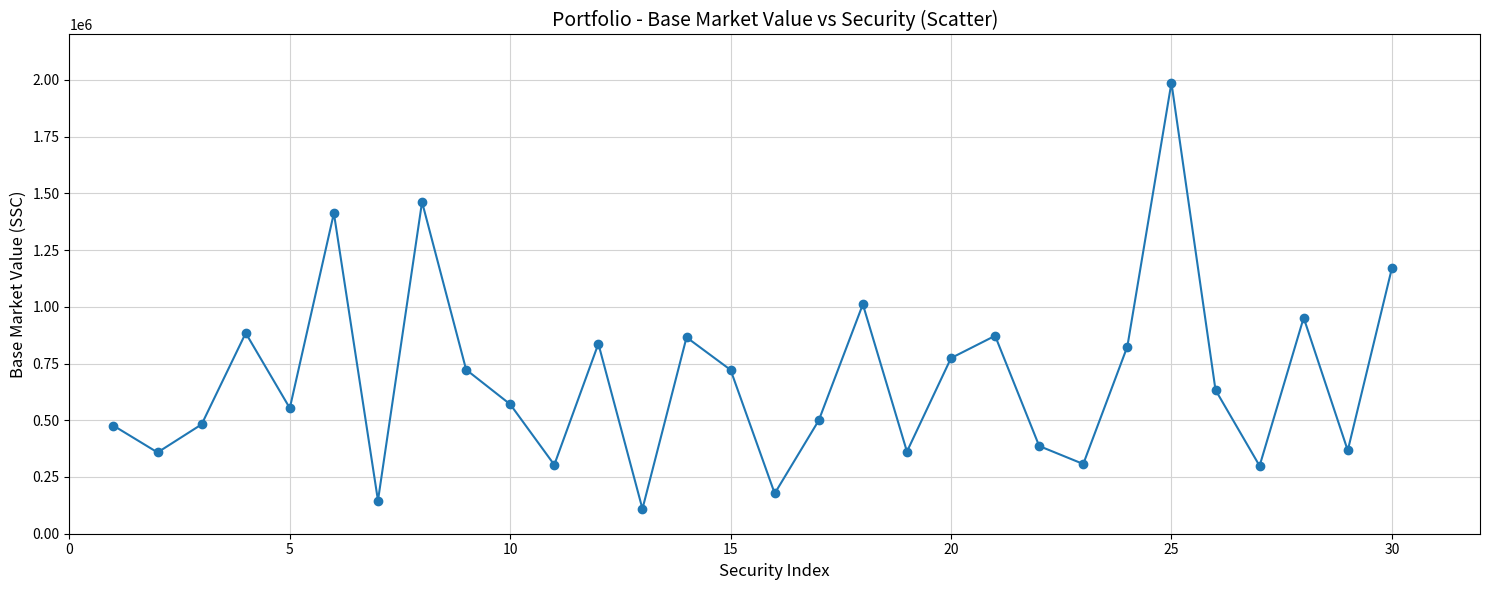

What is the value of the 30th point from the left?

1168985.4